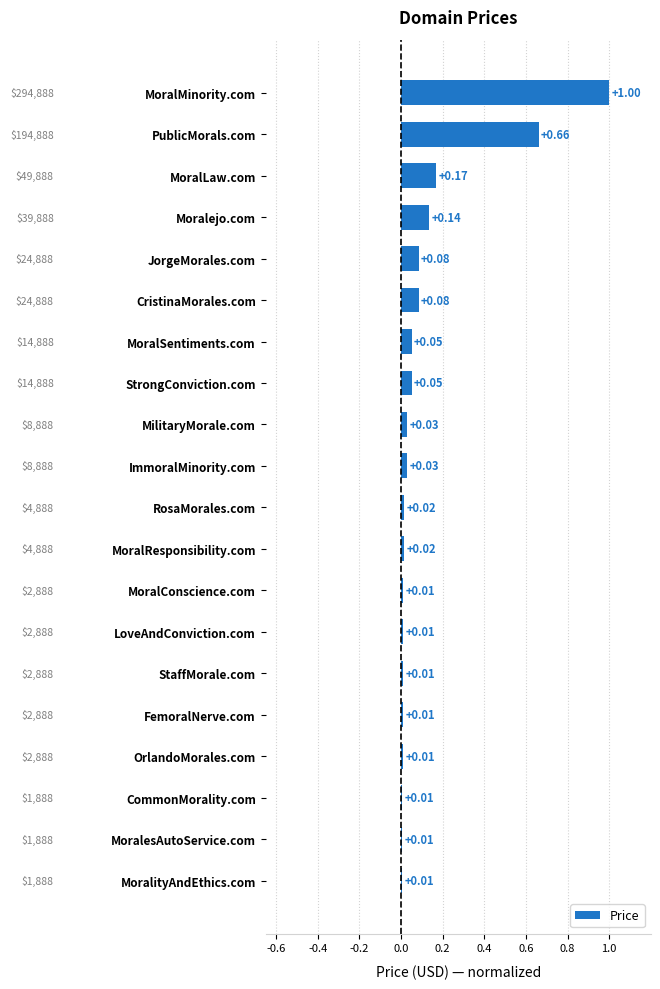

Between CristinaMorales.com and MilitaryMorale.com, which is larger?

CristinaMorales.com